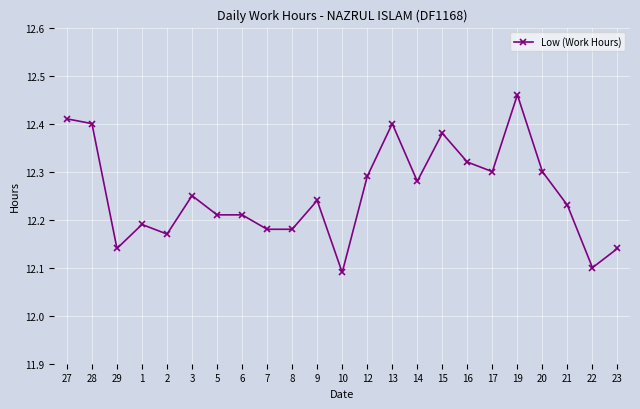

At which label is the value closest to 12?

10